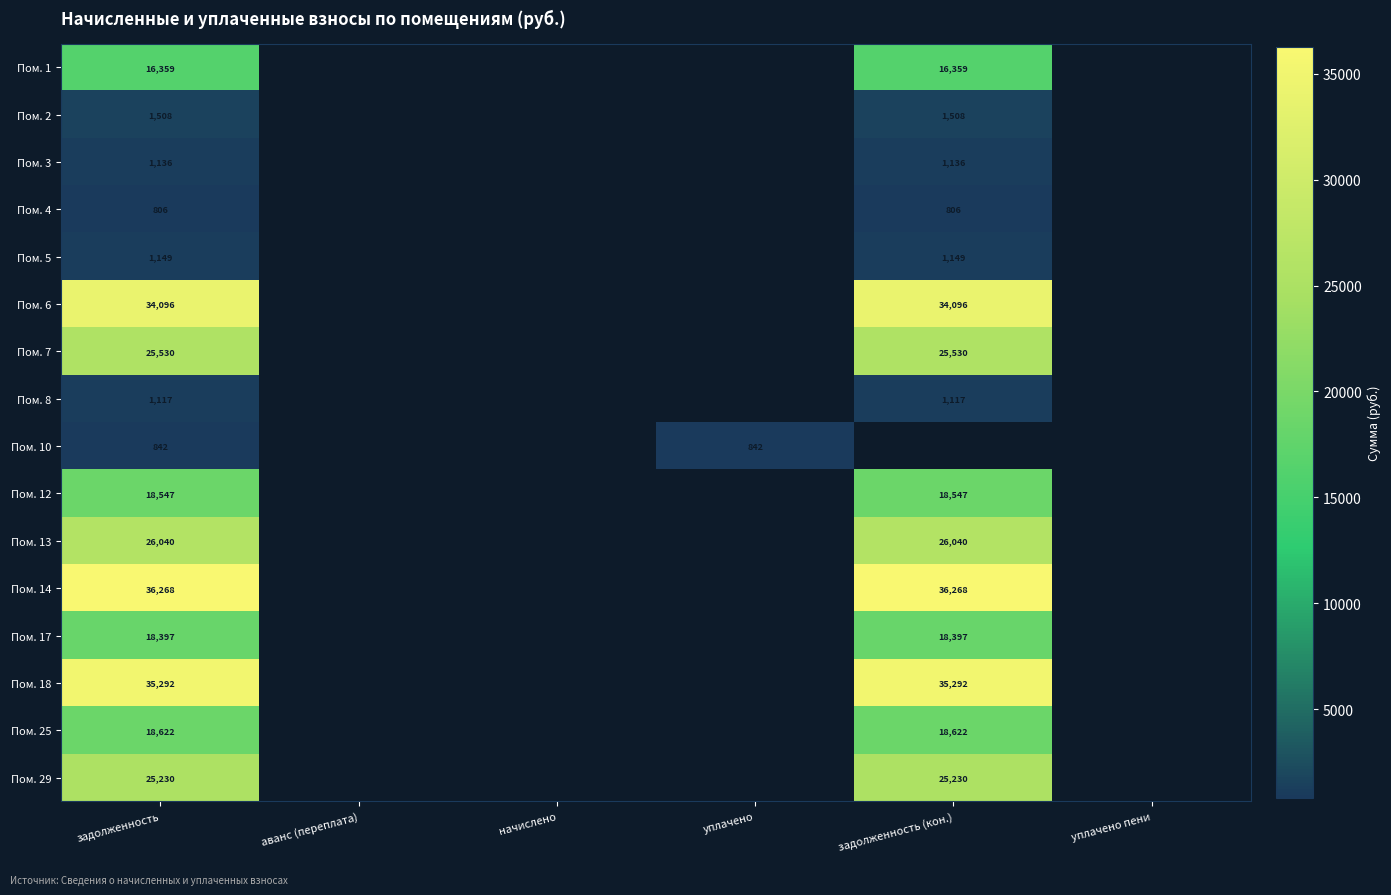

Which category has the highest value in the Пом. 5 series?

задолженность